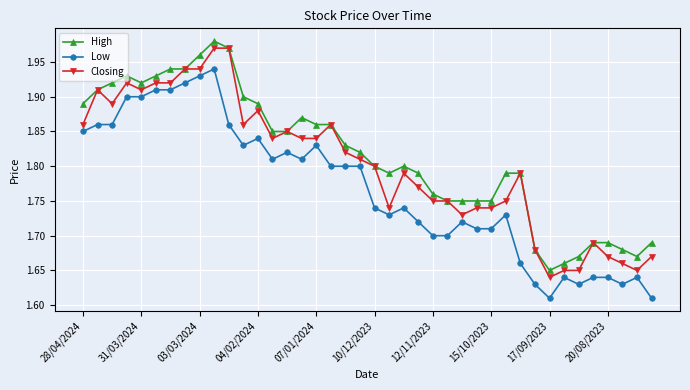

At how many categories does at least one series exceed 1?

40